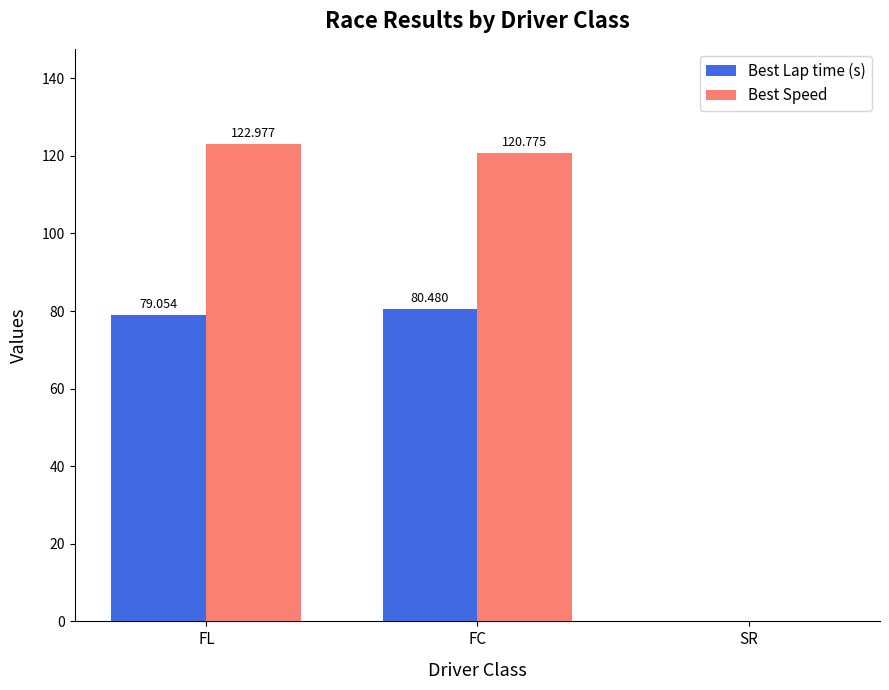

At which category does the chart reach its peak across all series?

FL